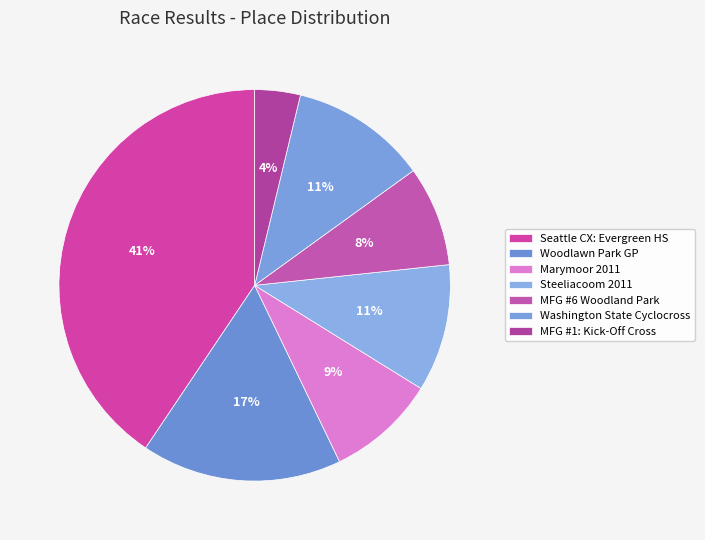

Is the sum of Marymoor 2011 and Steeliacoom 2011 greater than half?

No